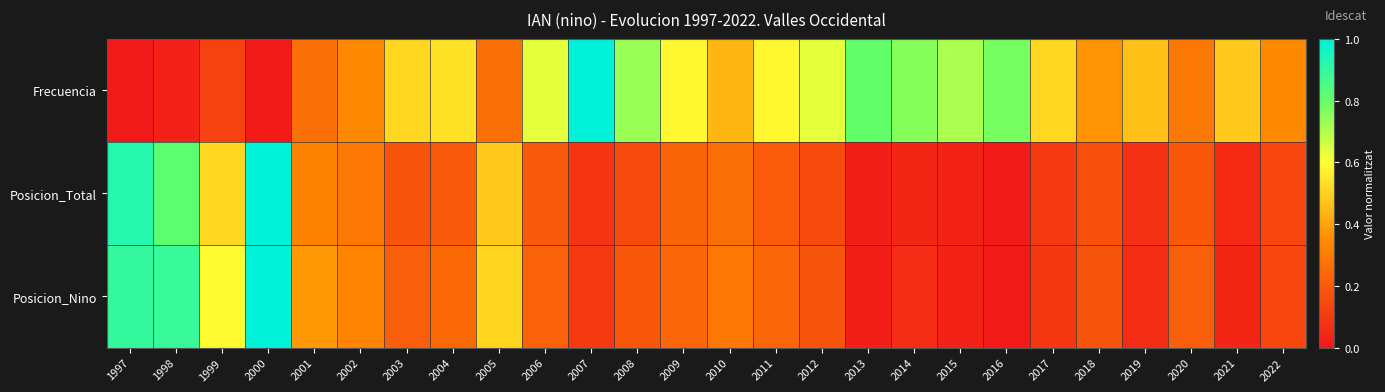

Reading left to right, list all the values displayed in this chart.

Frecuencia: 1997=0.0	1998=0.0	1999=0.1	2000=0.0	2001=0.3	2002=0.3	2003=0.5	2004=0.5	2005=0.3	2006=0.6	2007=1.0	2008=0.7	2009=0.6	2010=0.4	2011=0.6	2012=0.6	2013=0.8	2014=0.8	2015=0.7	2016=0.8	2017=0.5	2018=0.4	2019=0.5	2020=0.3	2021=0.5	2022=0.3
Posicion_Total: 1997=0.9	1998=0.8	1999=0.5	2000=1.0	2001=0.3	2002=0.3	2003=0.2	2004=0.2	2005=0.5	2006=0.2	2007=0.1	2008=0.2	2009=0.2	2010=0.3	2011=0.2	2012=0.2	2013=0.0	2014=0.0	2015=0.0	2016=0.0	2017=0.1	2018=0.2	2019=0.1	2020=0.2	2021=0.1	2022=0.1
Posicion_Nino: 1997=0.9	1998=0.9	1999=0.6	2000=1.0	2001=0.4	2002=0.3	2003=0.2	2004=0.2	2005=0.5	2006=0.2	2007=0.1	2008=0.2	2009=0.2	2010=0.3	2011=0.2	2012=0.2	2013=0.0	2014=0.1	2015=0.0	2016=0.0	2017=0.1	2018=0.2	2019=0.1	2020=0.2	2021=0.0	2022=0.1